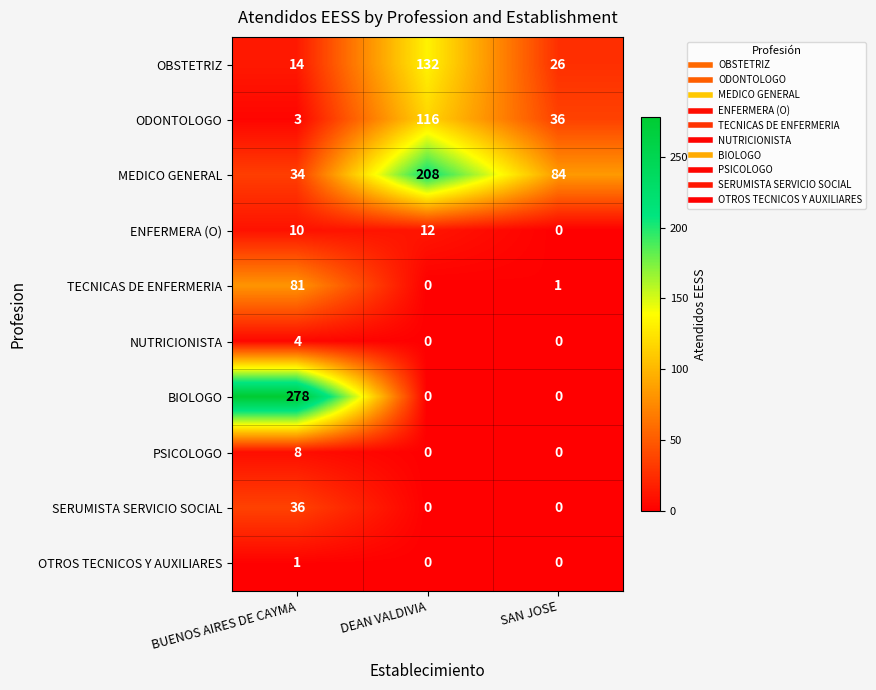

How many NUTRICIONISTA values are between 0 and 4?

3